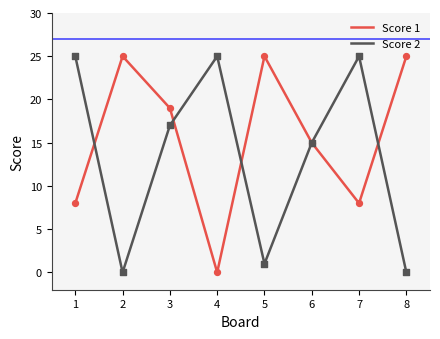

At how many categories does at least one series exceed 13?

8